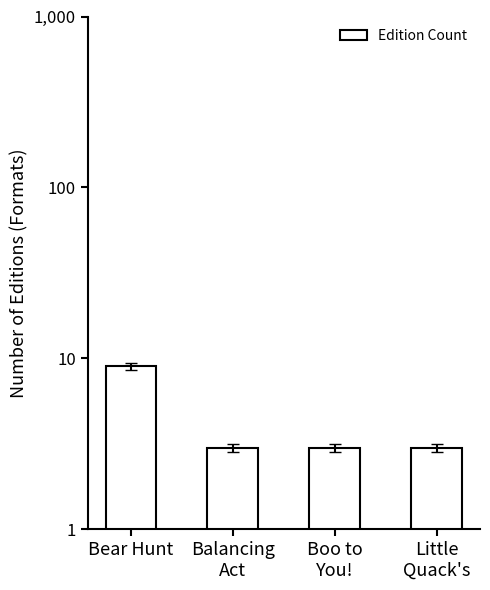

Which category has the lowest value across all series?

Balancing
Act